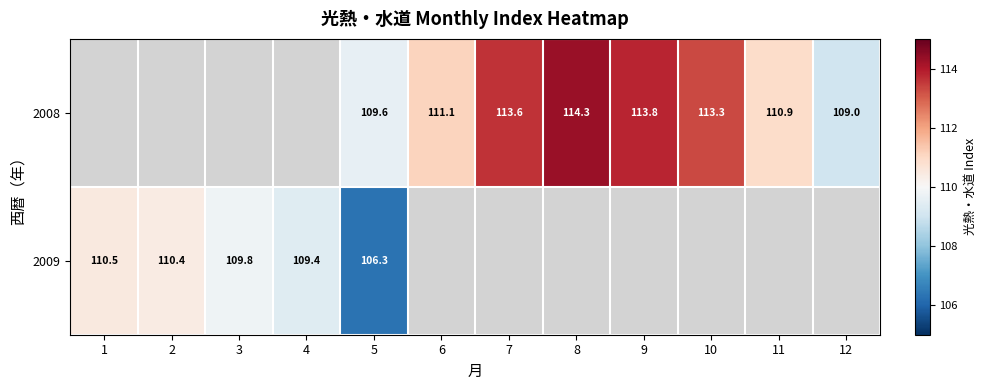

What is the sum of the 2008 values at 12 and 5?

218.6